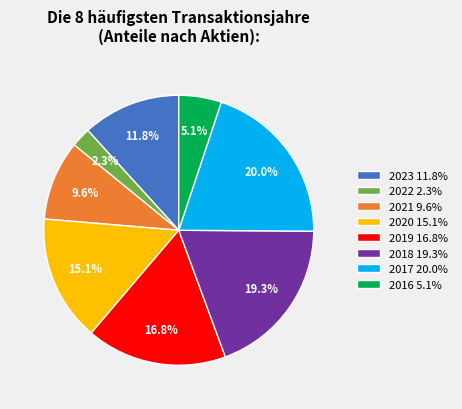

What is the largest slice in the pie chart?

2017 20.0%